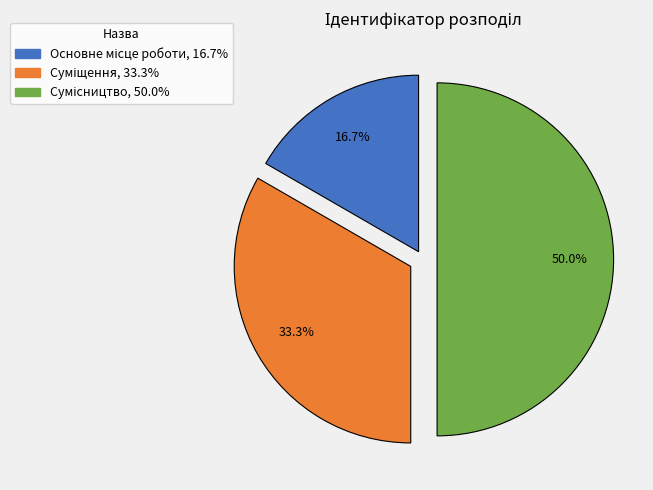

Is it true that Основне місце роботи is 26% of the pie?

False